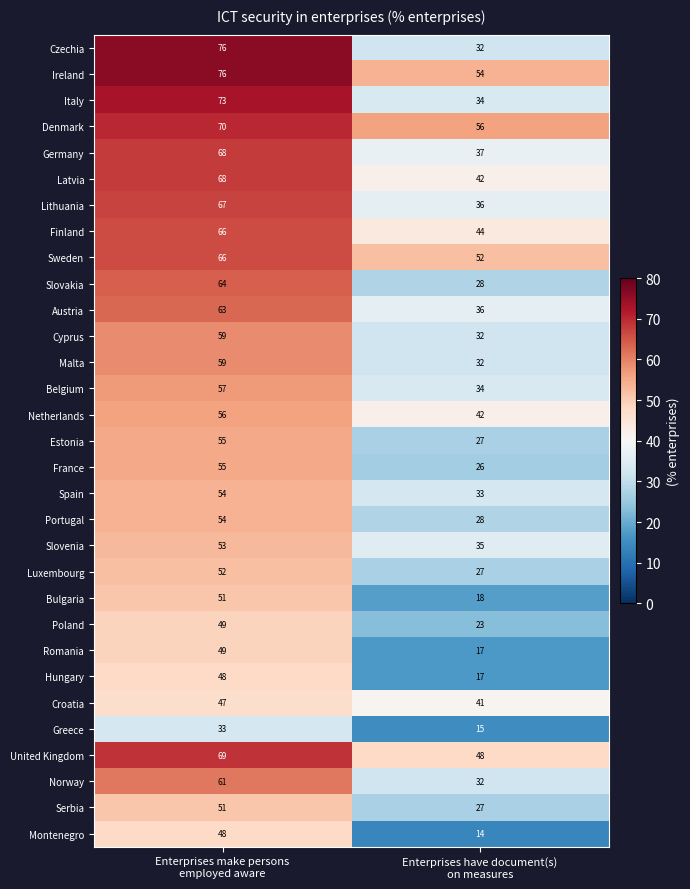

How many categories are shown in the chart?

2